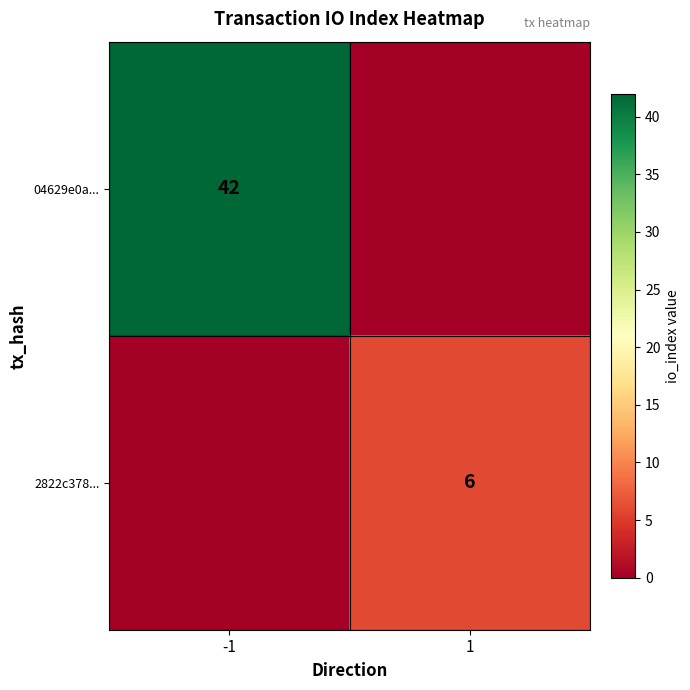

The 2822c378... series shows 11 at 1. True or false?

False